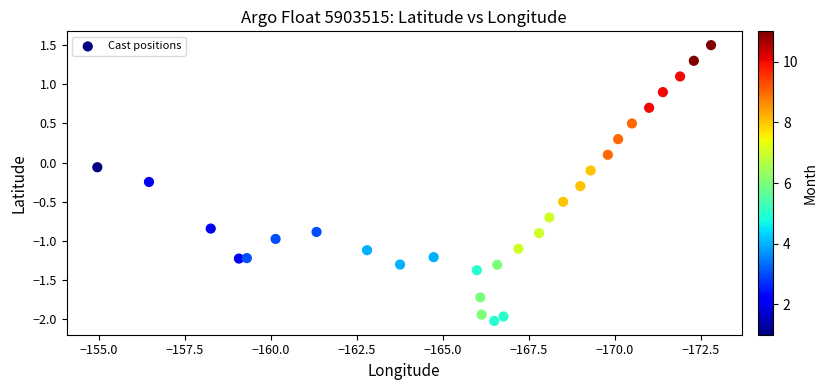

What is the range of X values (max minus min)?

17.8